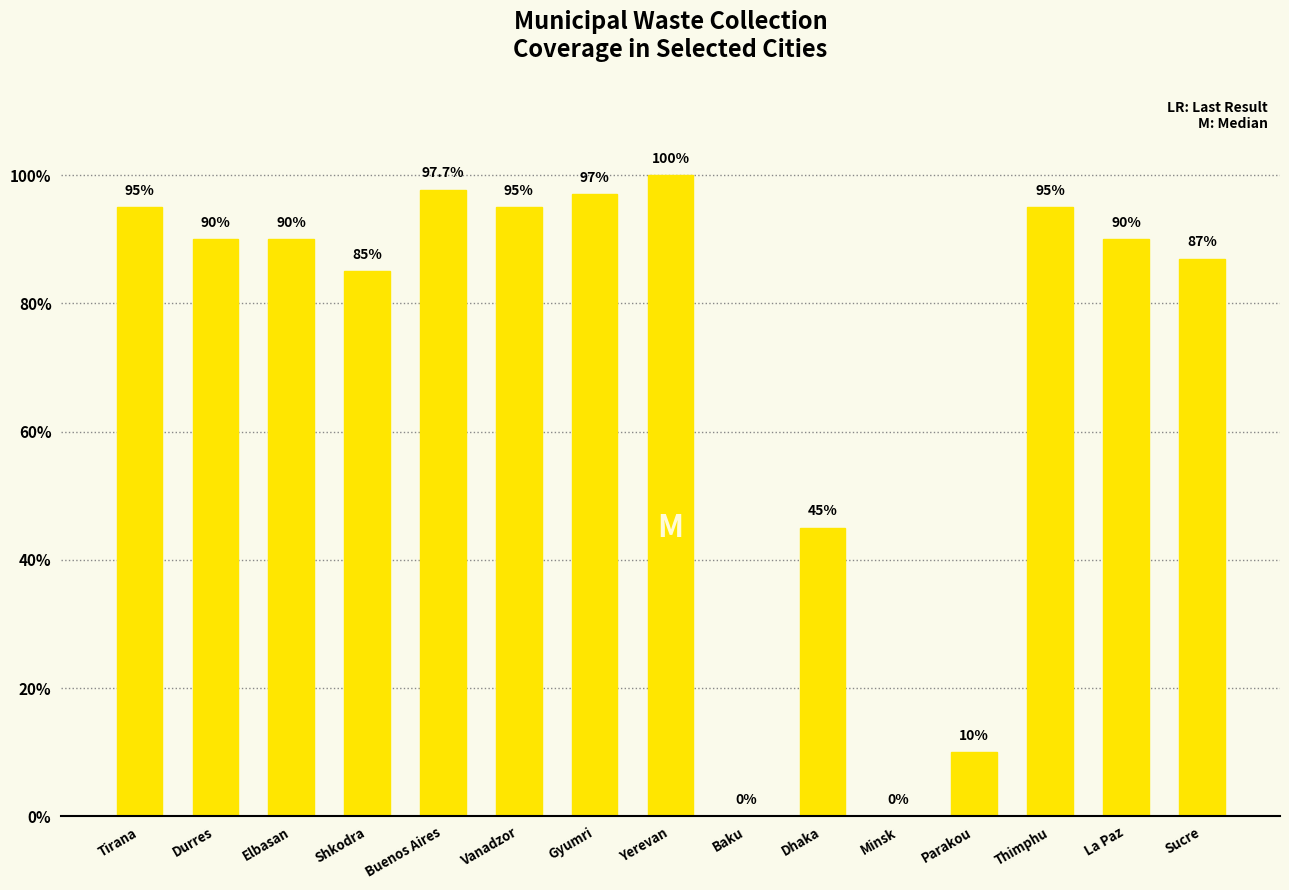

True or false: the data shows 0.0 at Minsk.

True